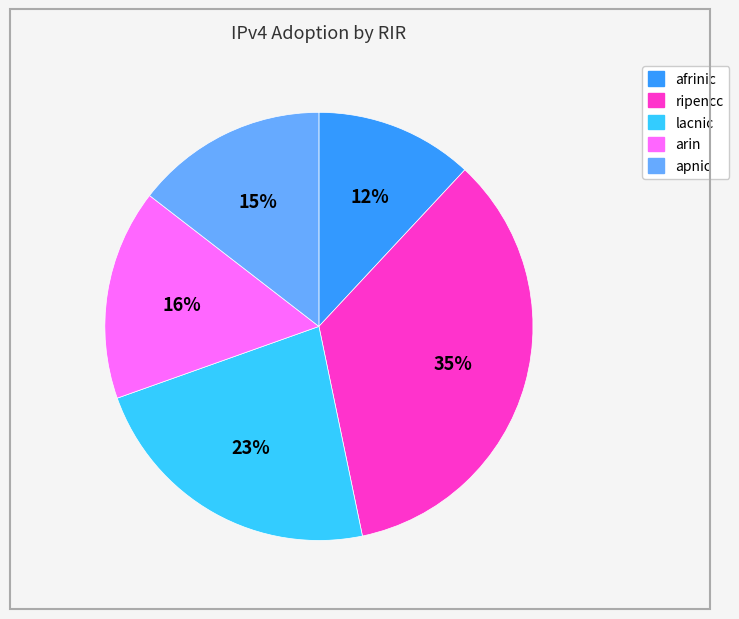

What is the largest slice in the pie chart?

ripencc